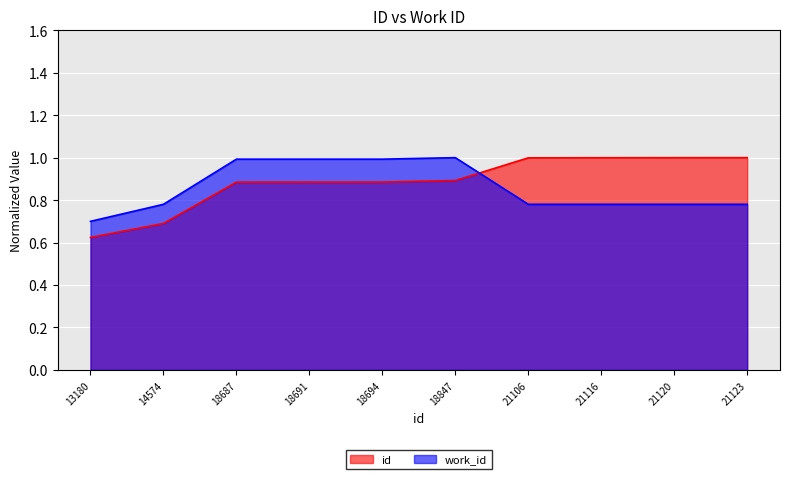

How many interior local peaks does the work_id series have?

1